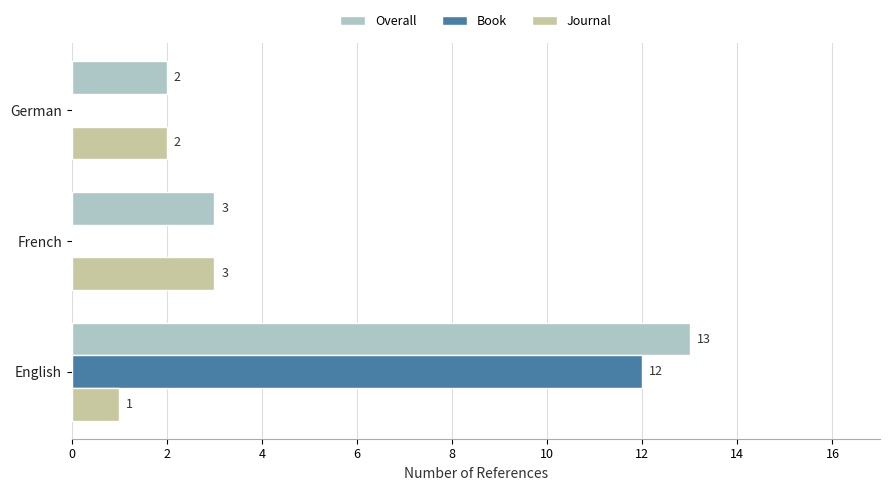

Between English and German, which series saw the biggest shift?

Book